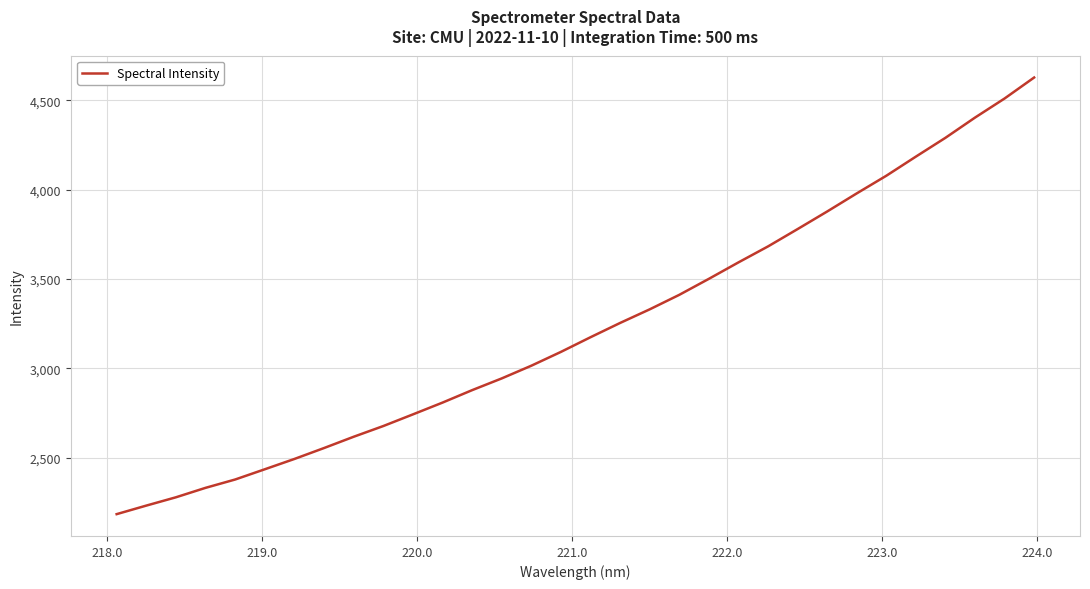

What is the difference between the maximum and minimum values?

2441.9